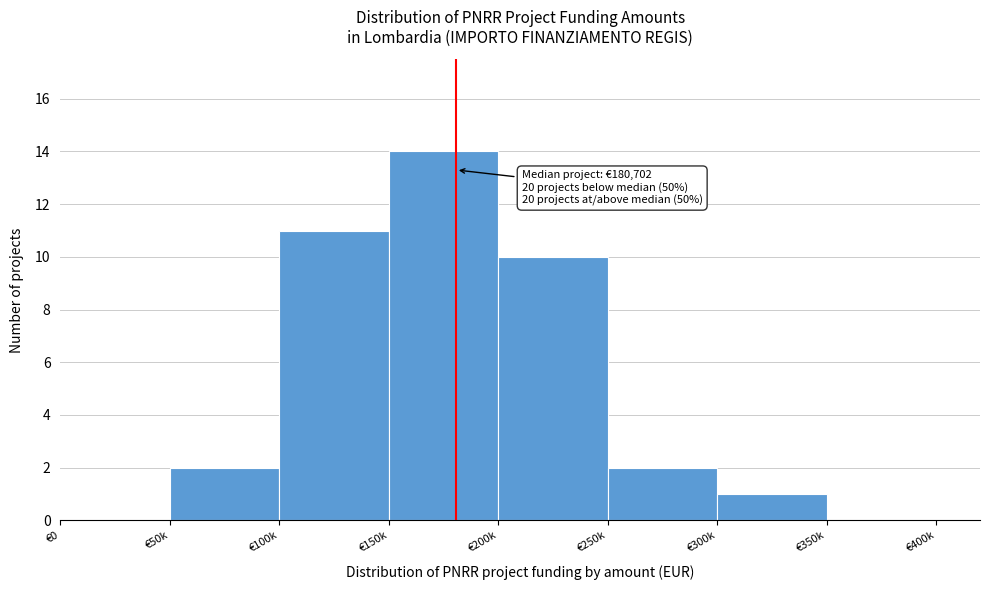

Reading left to right, extract all data points from this chart.

€0=0	€50k=2	€100k=11	€150k=14	€200k=10	€250k=2	€300k=1	€350k=0